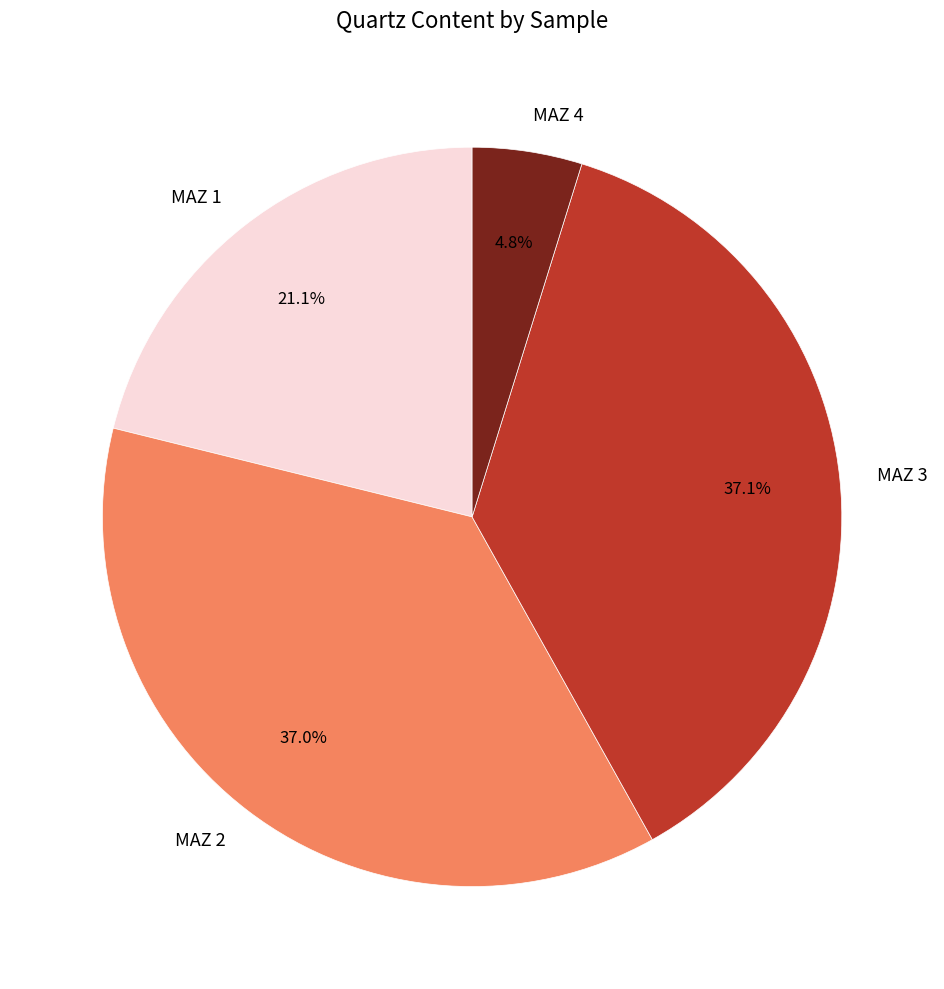

Count the number of slices in the pie.

4